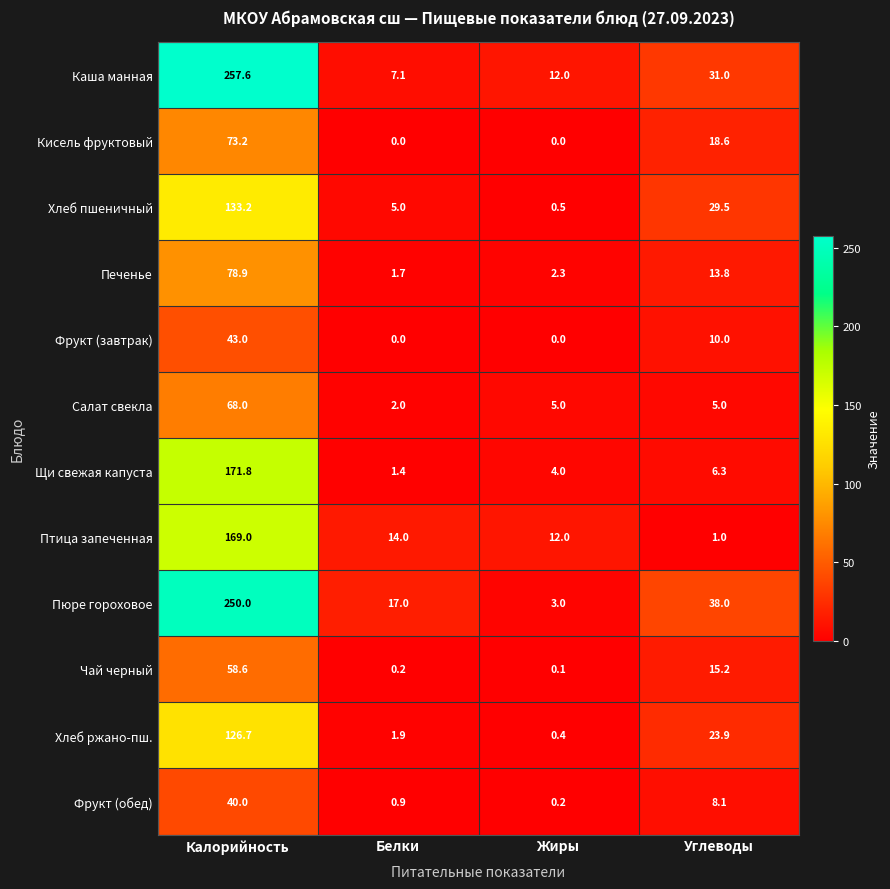

How many data points does each series have?

4